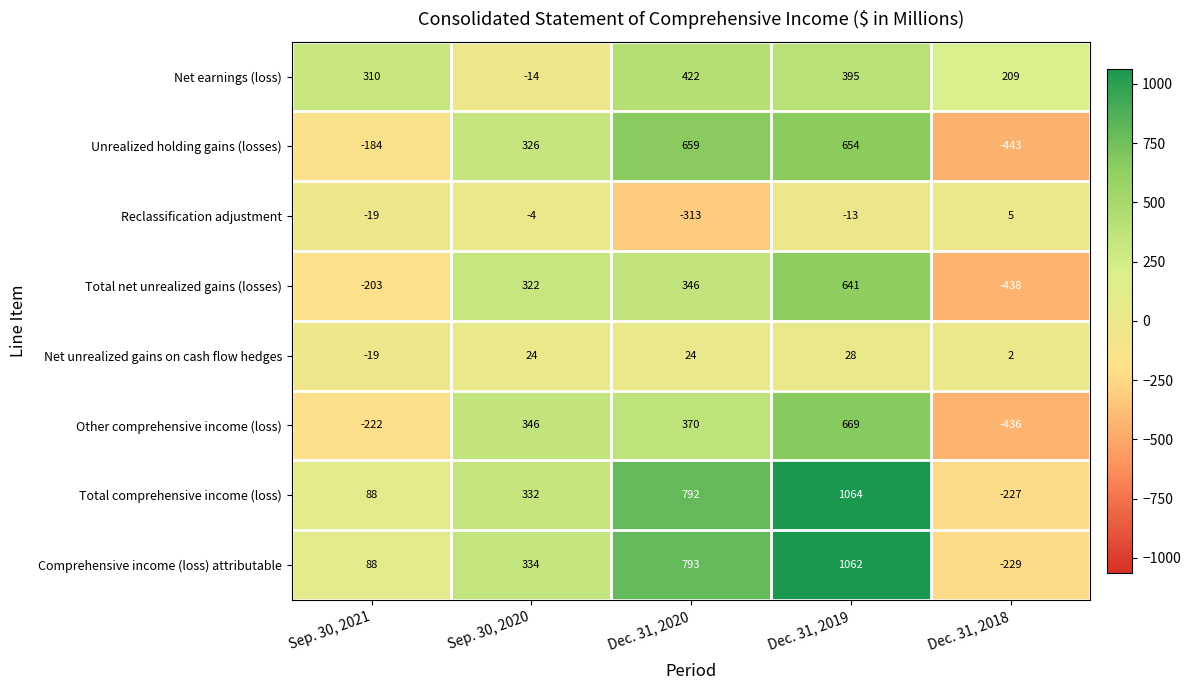

Which series has the largest total across all categories?

Total comprehensive income (loss)